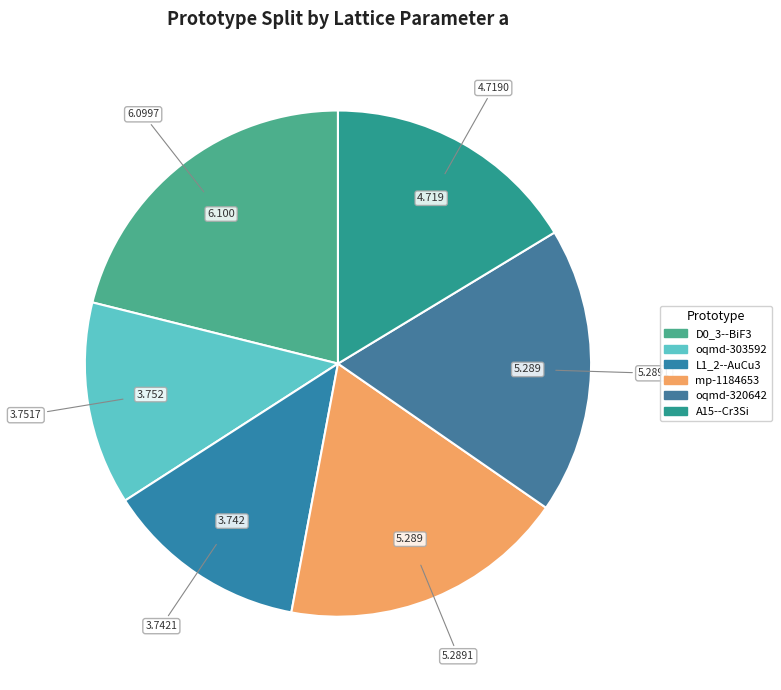

Is it true that mp-1184653 is 27% of the pie?

False